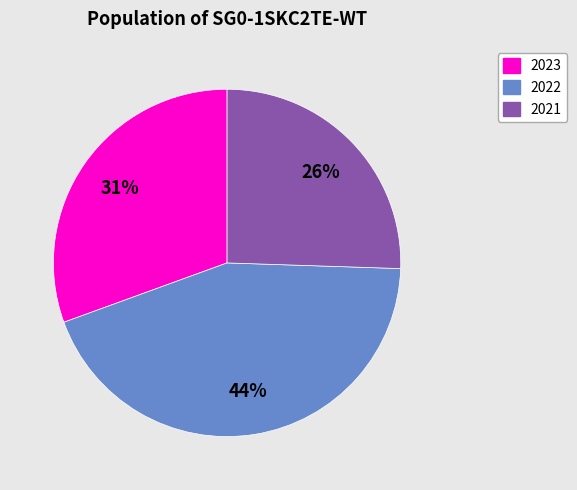

Is there any slice that represents more than half of the pie?

No